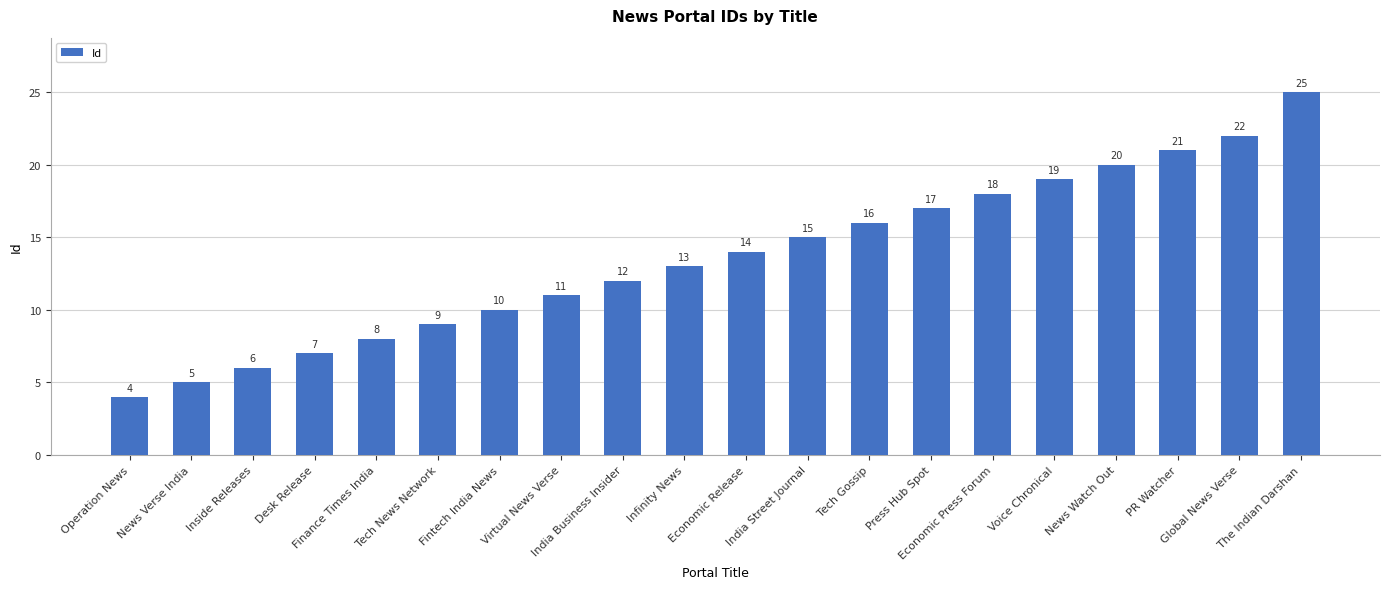

What position from the left is Economic Release?

11